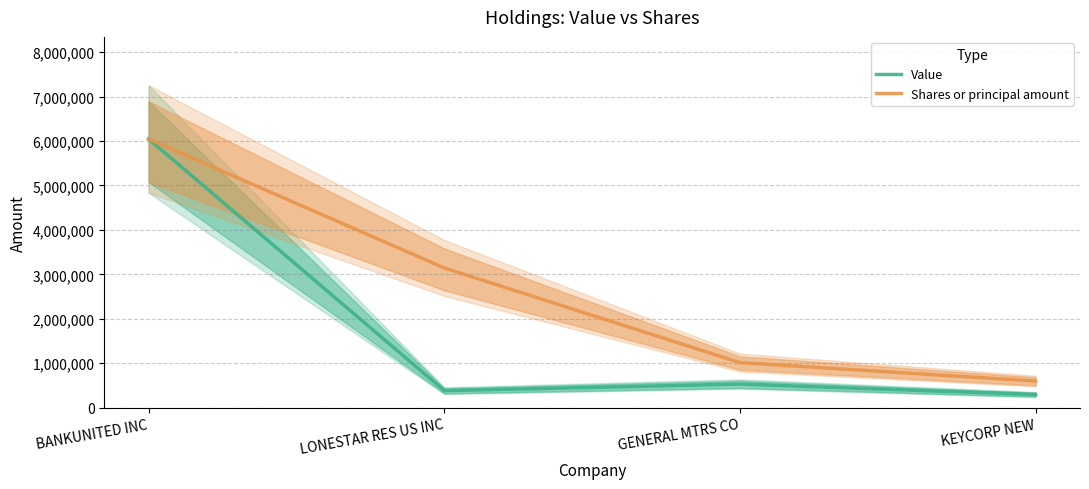

What is the label of the 4th point from the left?

KEYCORP NEW